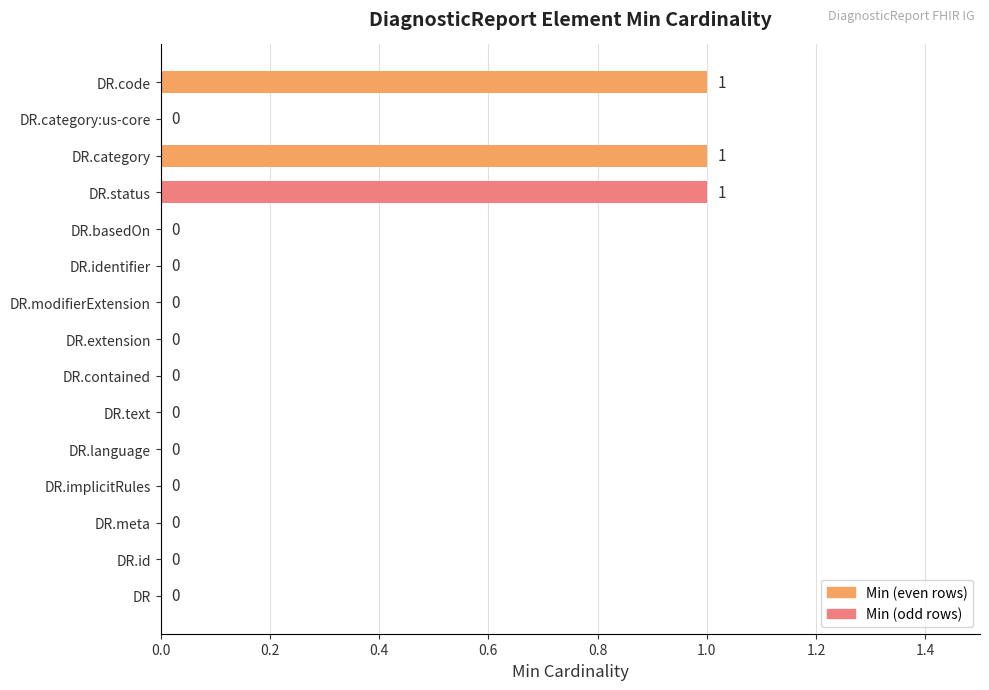

How many values exceed 0?

3